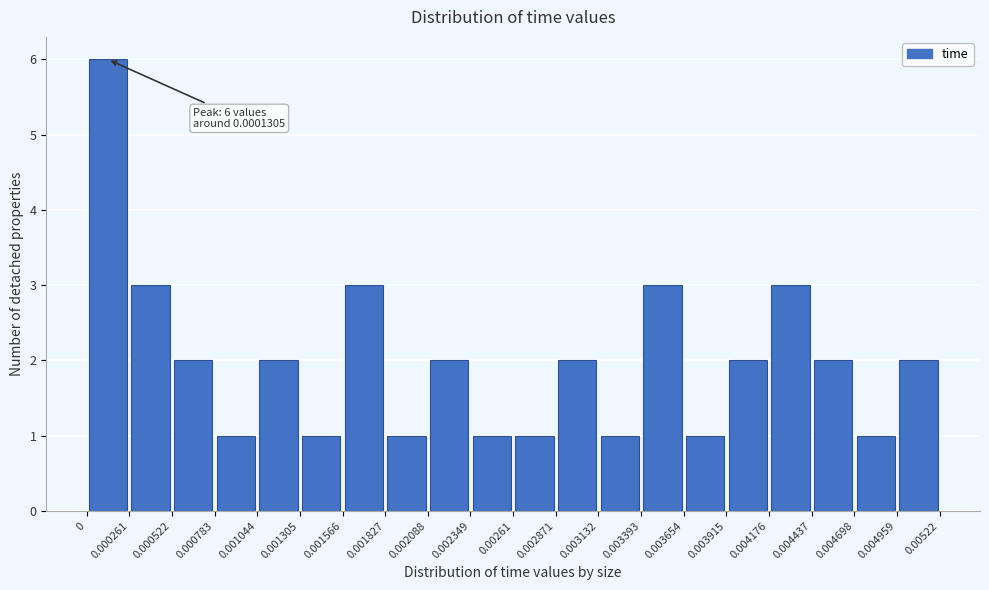

Over which range of the x-axis is the bar tallest?

0 to 0.000261